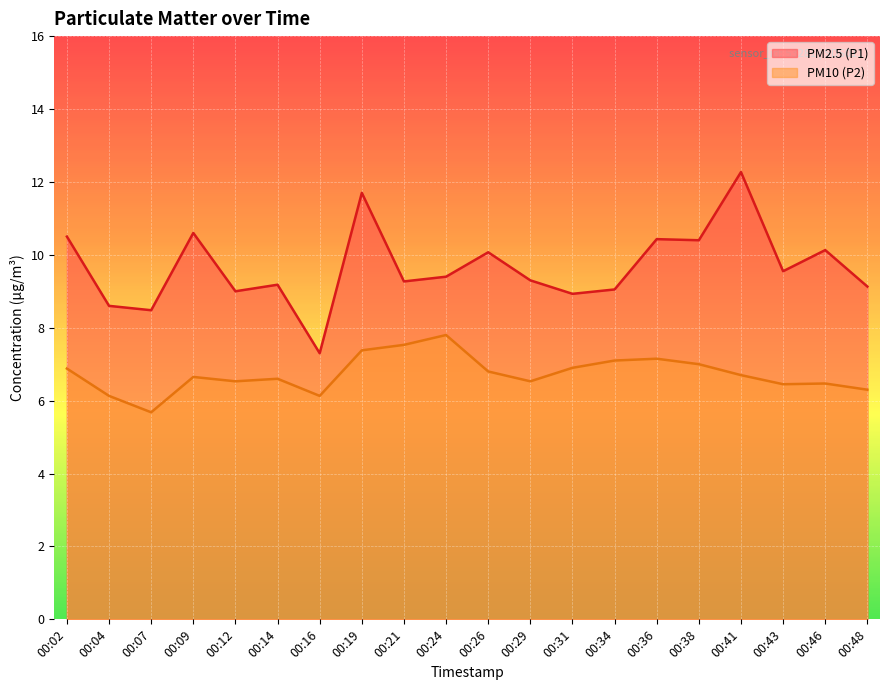

At which label does PM10 (P2) reach its peak?

00:24